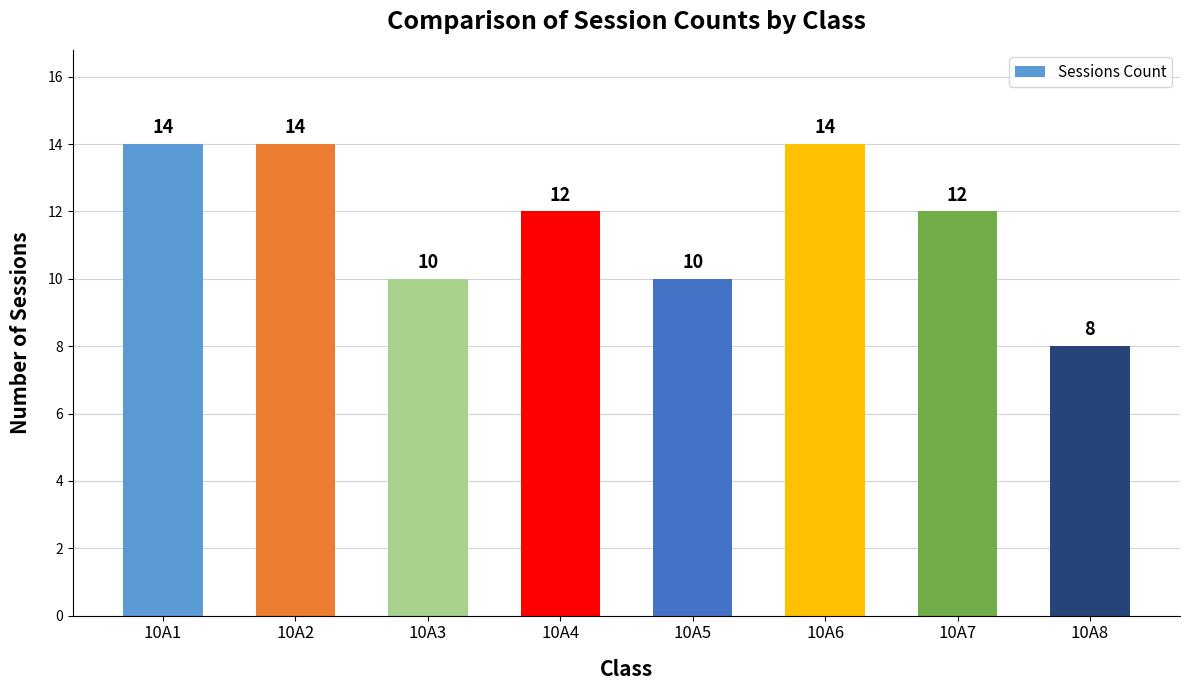

What is the difference between the maximum and minimum values?

6